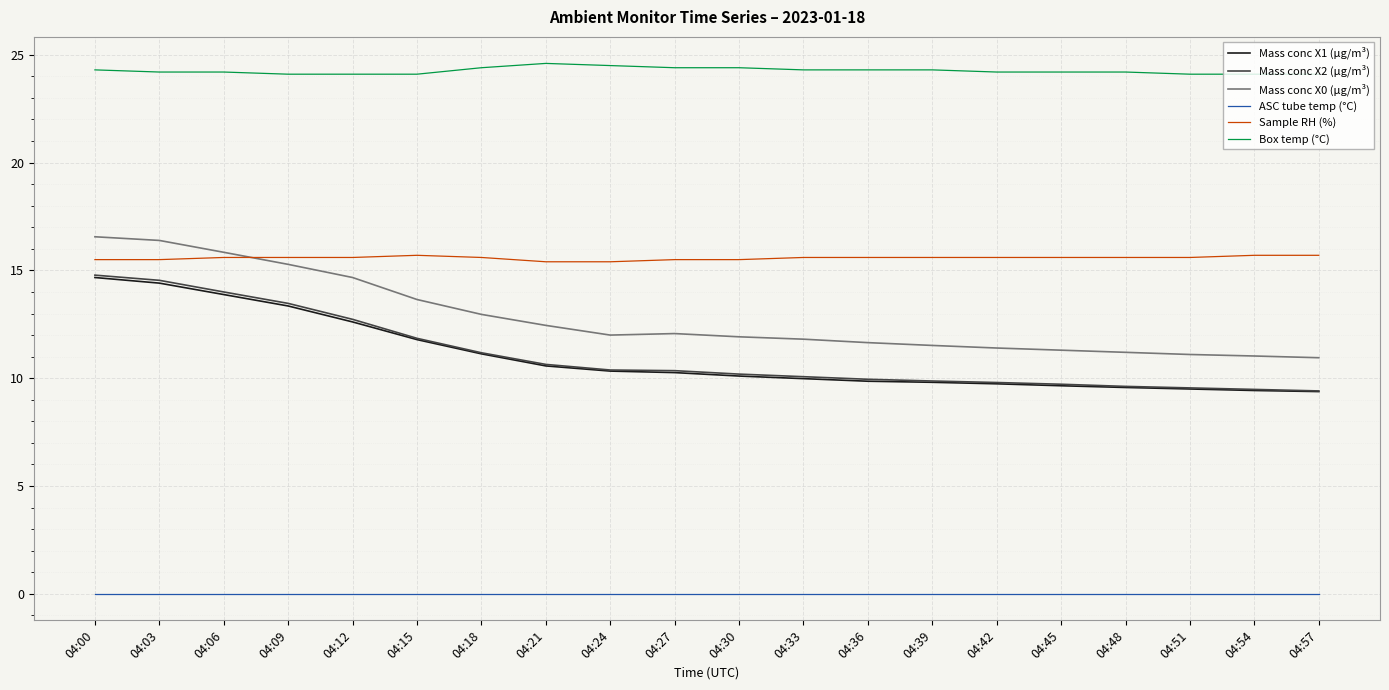

What is the spread (max minus min) of values at 04:45?

24.2